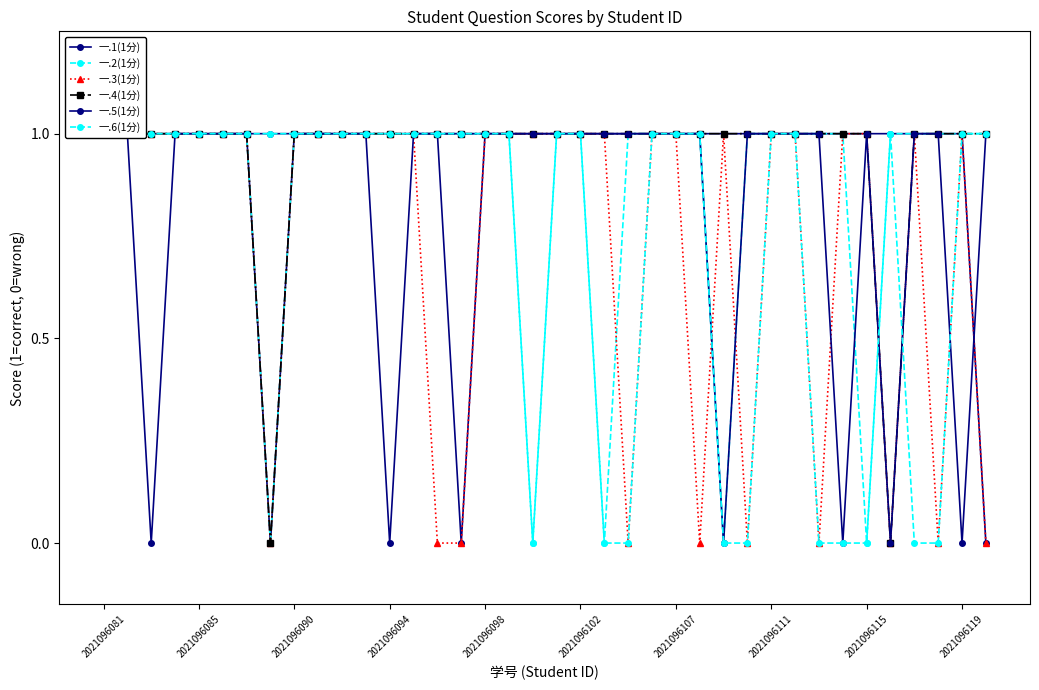

After their last crossing, which series has the higher values: 一.5(1分) or 一.2(1分)?

一.2(1分)